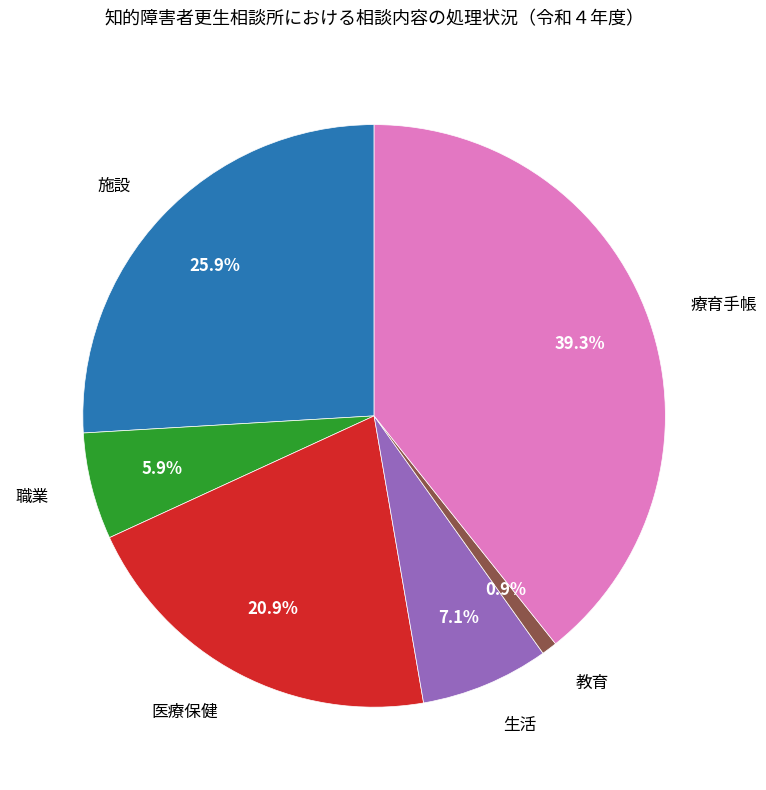

To the nearest percent, what is the difference between the largest and smallest slice percentages?

38%